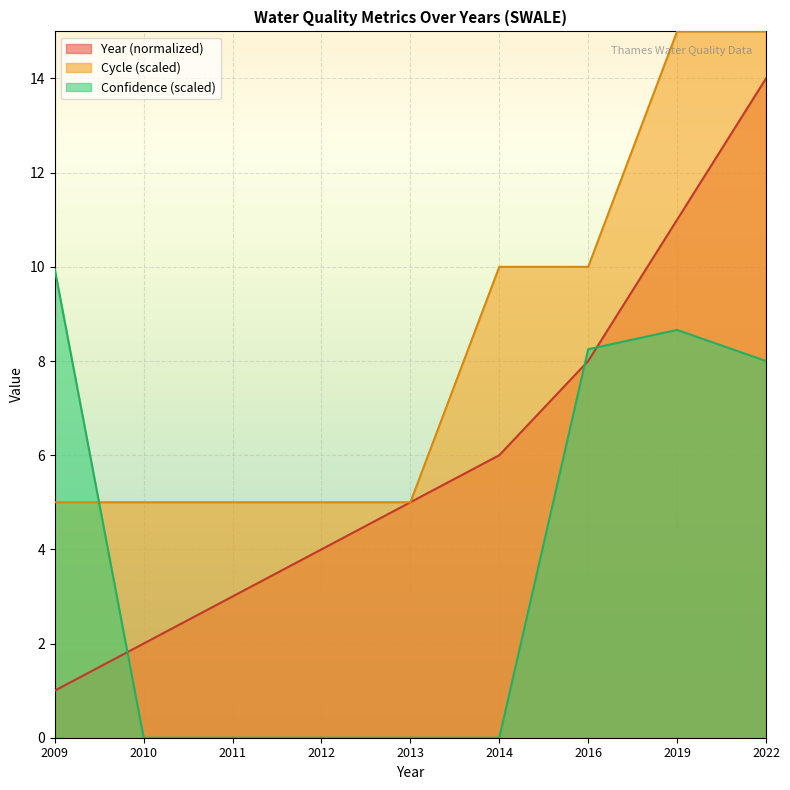

What are all the series names shown in the legend?

Year (normalized), Cycle (scaled), Confidence (scaled)